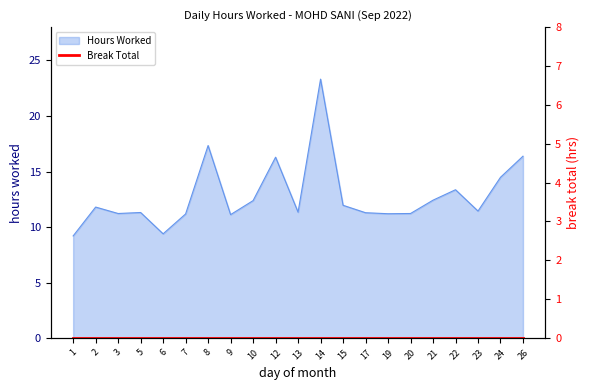

True or false: the data shows 11.4 at 23.

True